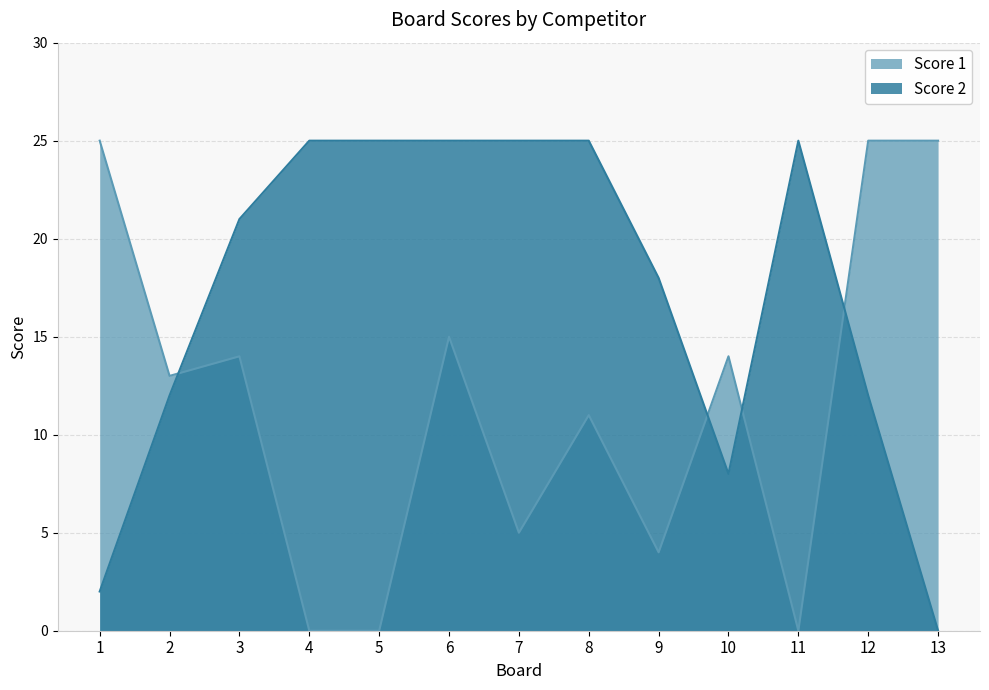

Reading left to right, transcribe all the data shown in this chart.

Score 1: 1=25	2=13	3=14	4=0	5=0	6=15	7=5	8=11	9=4	10=14	11=0	12=25	13=25
Score 2: 1=2	2=12	3=21	4=25	5=25	6=25	7=25	8=25	9=18	10=8	11=25	12=12	13=0